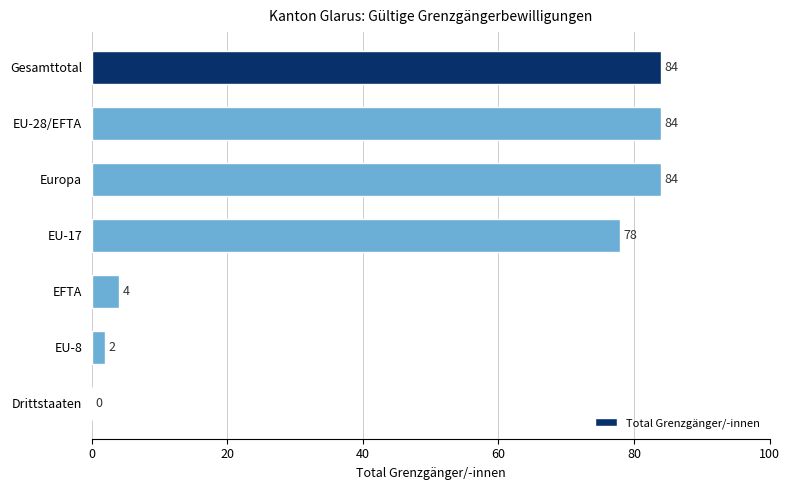

Are the bars horizontal?

Yes